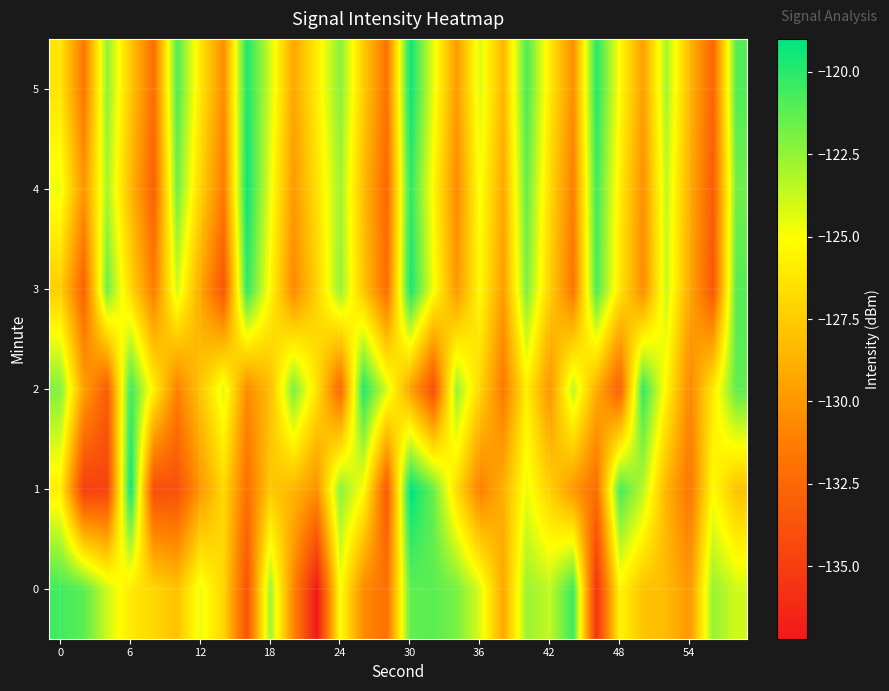

At how many categories does at least one series exceed -130?

30